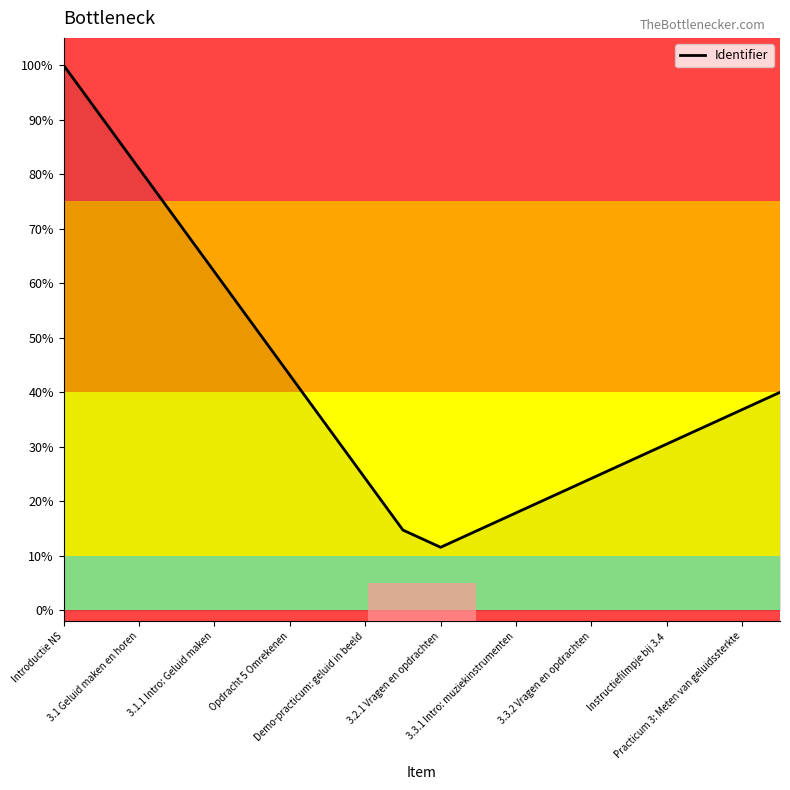

What is the smallest value displayed?

11.6